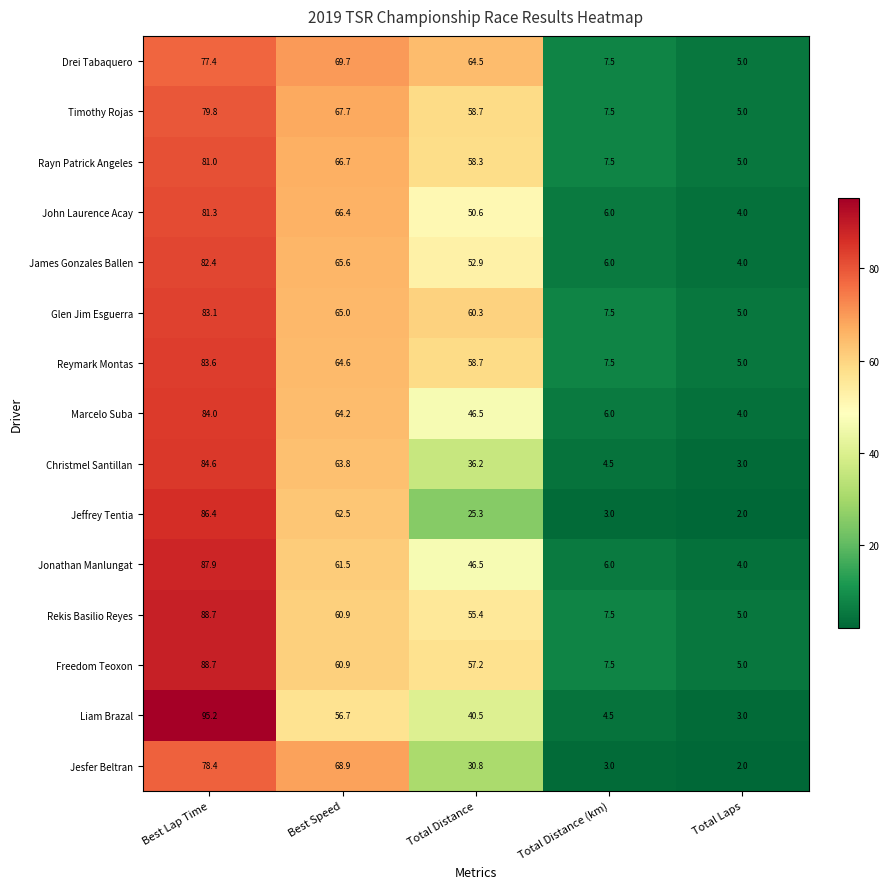

What is the difference between the maximum and minimum values in the John Laurence Acay series?

77.3